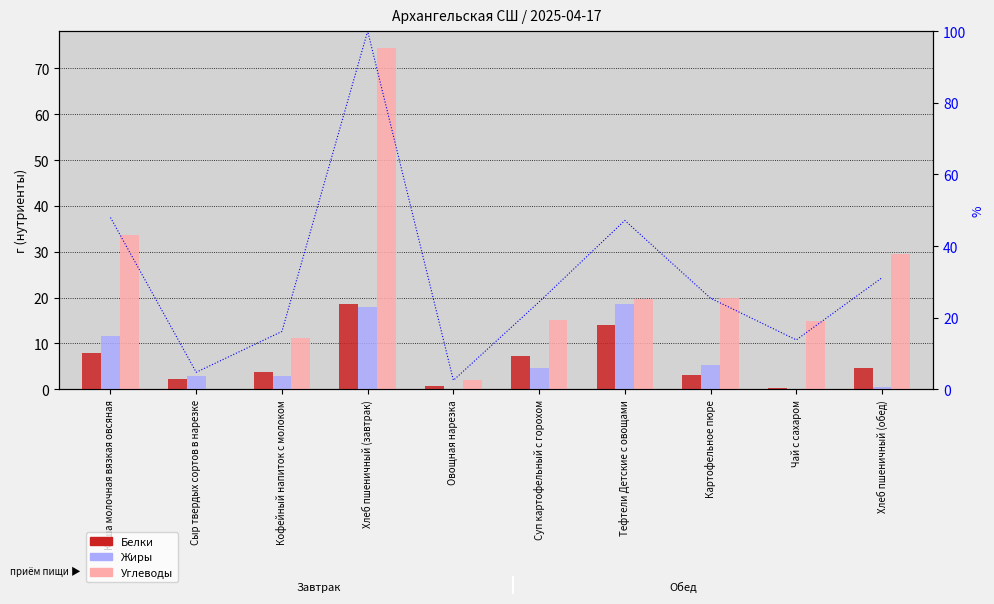

Which has a higher value, Каша молочная вязкая овсяная or Чай с сахаром?

Каша молочная вязкая овсяная